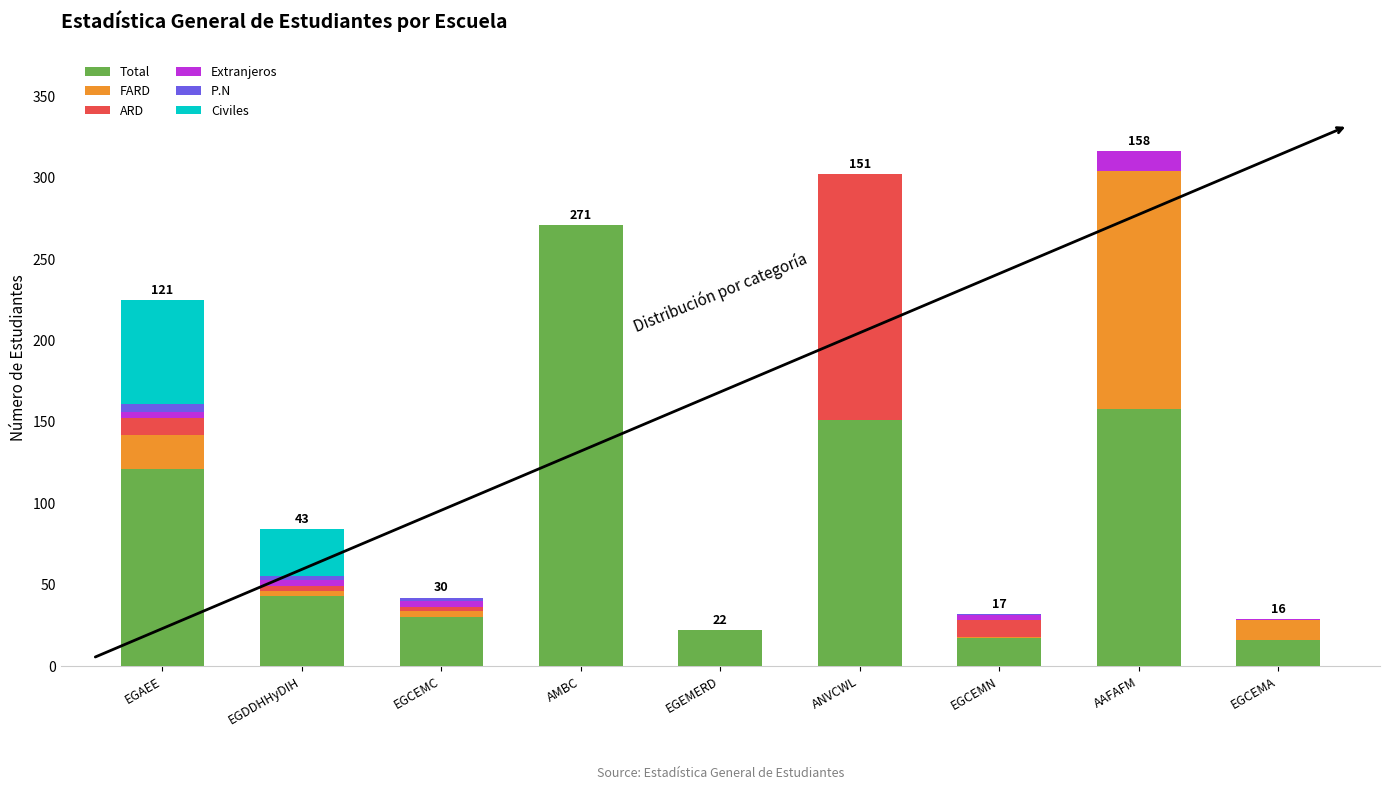

The value of Total at EGDDHHyDIH is 43. True or false?

True